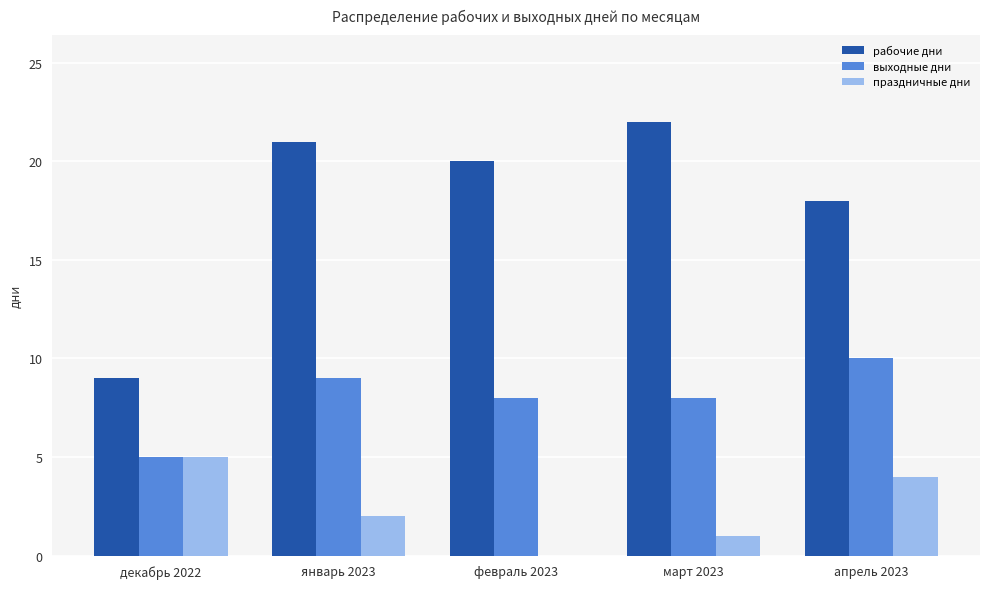

Which series has the widest spread of values?

рабочие дни